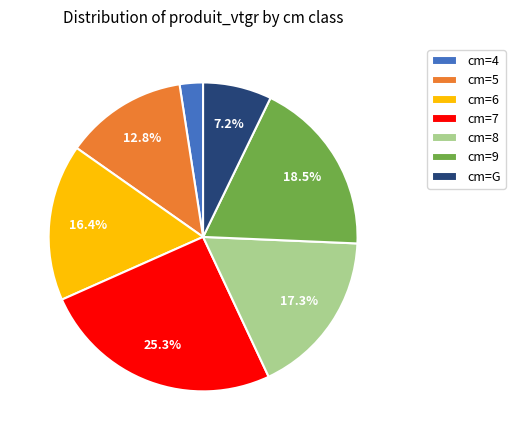

Is there a majority slice in this chart?

No